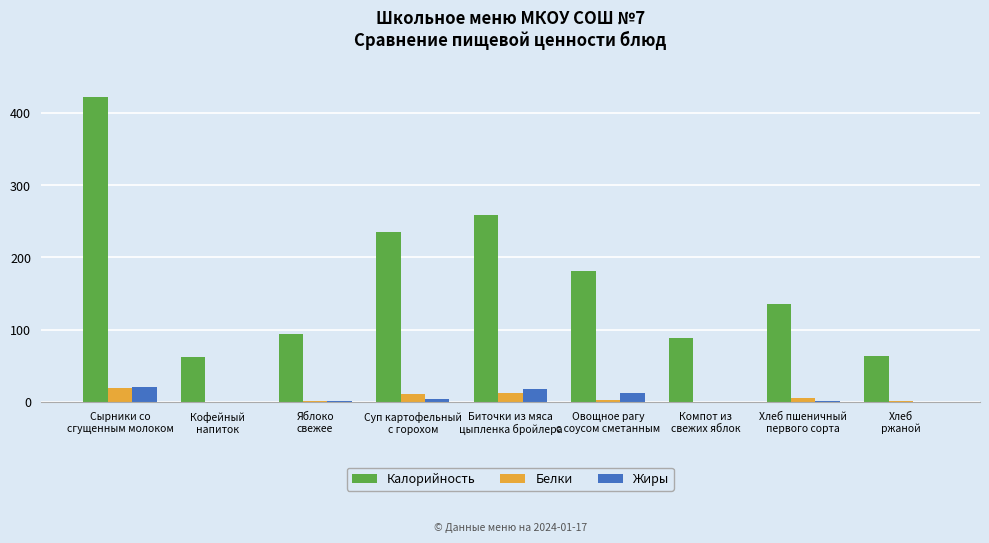

What are all the series names shown in the legend?

Калорийность, Белки, Жиры